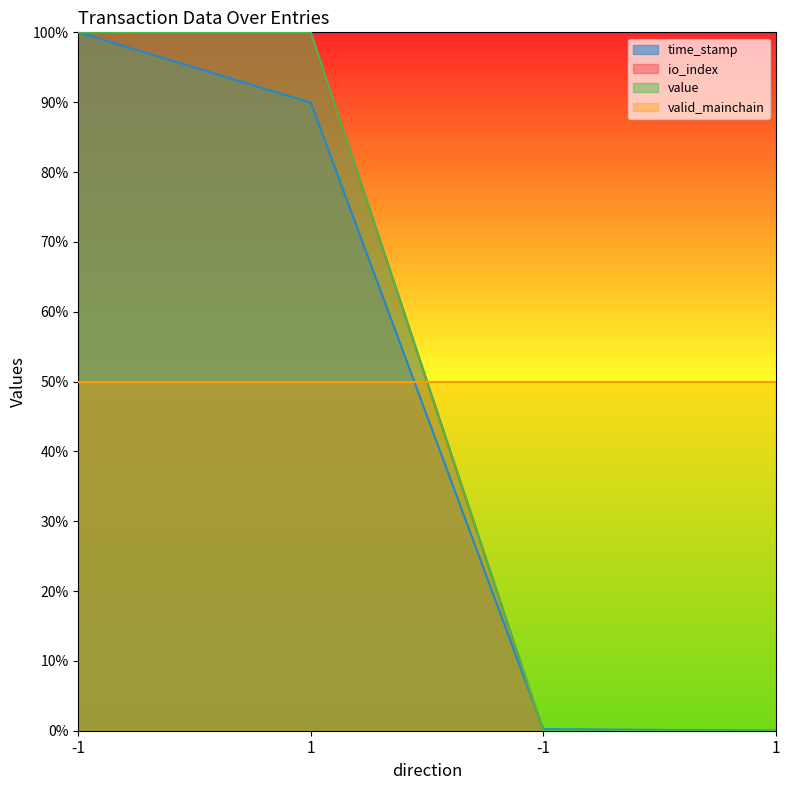

What is the highest value of the value series?

100.0